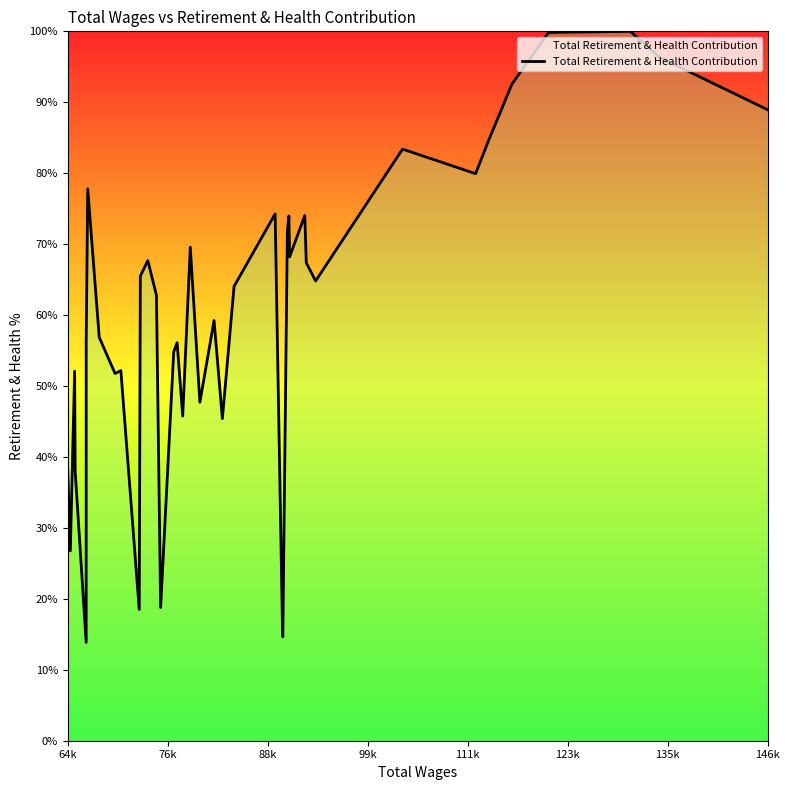

What is the smallest value displayed?

13.9